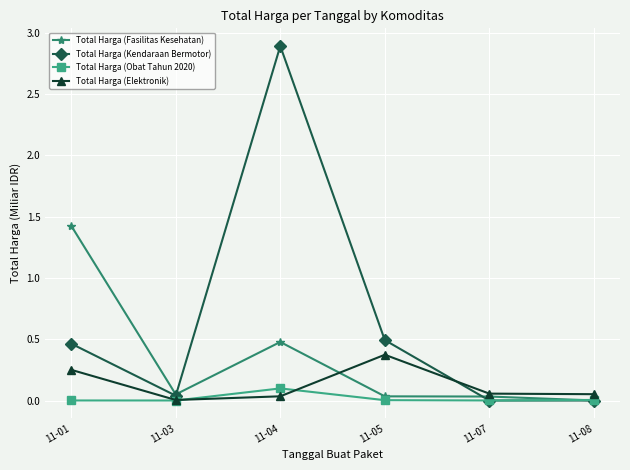

What are all the series names shown in the legend?

Total Harga (Fasilitas Kesehatan), Total Harga (Kendaraan Bermotor), Total Harga (Obat Tahun 2020), Total Harga (Elektronik)